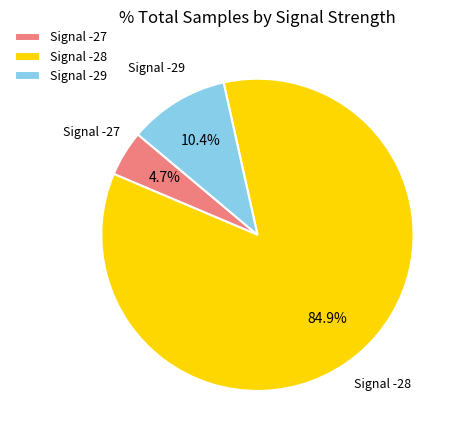

Rank the categories by value from lowest to highest.

Signal -27, Signal -29, Signal -28